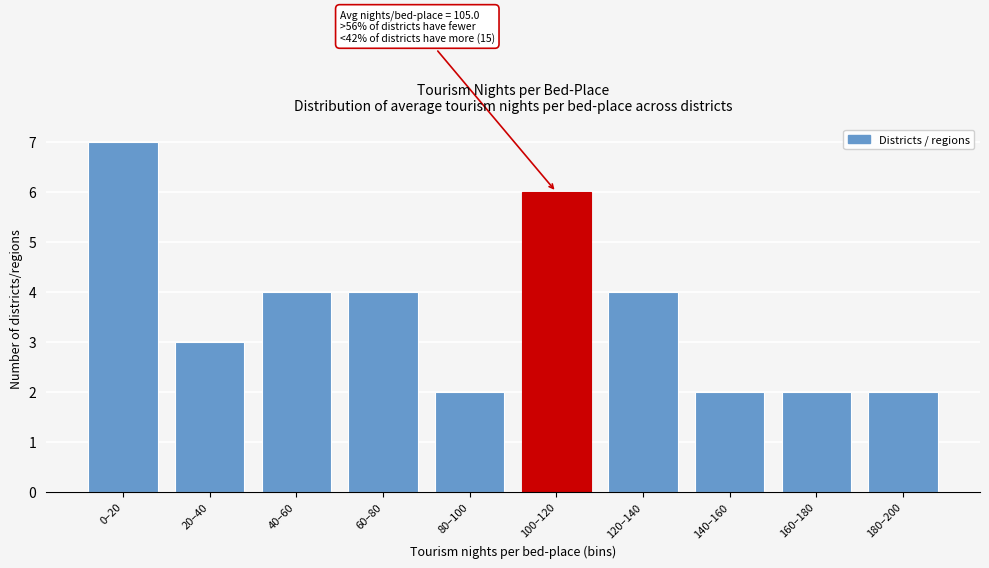

Reading left to right, extract all data points from this chart.

7	3	4	4	2	6	4	2	2	2